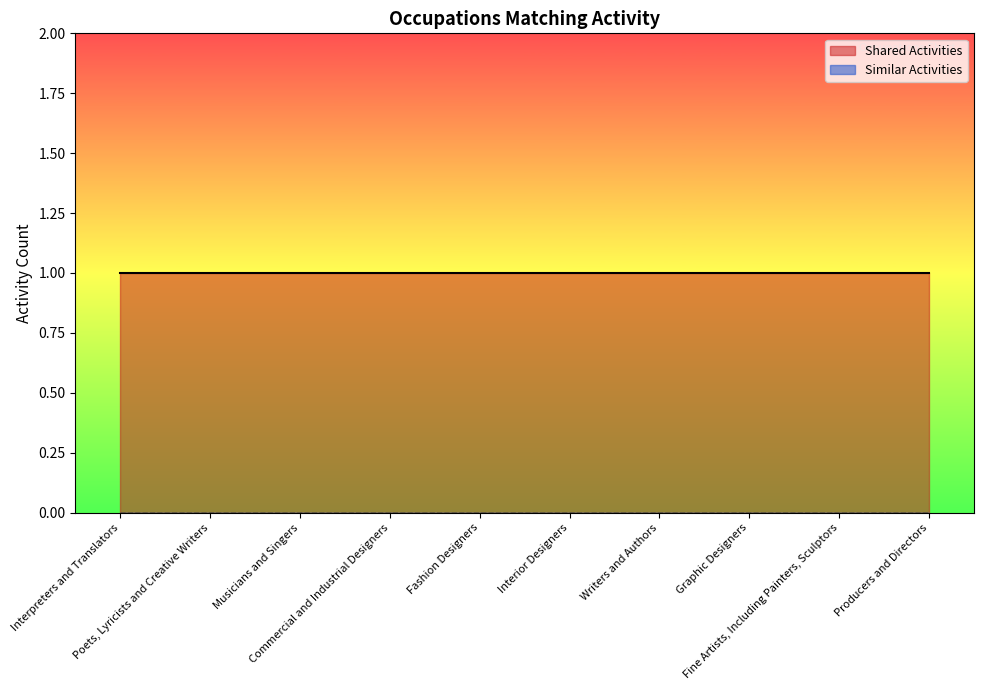

Which series has the largest range (max minus min)?

Shared Activities